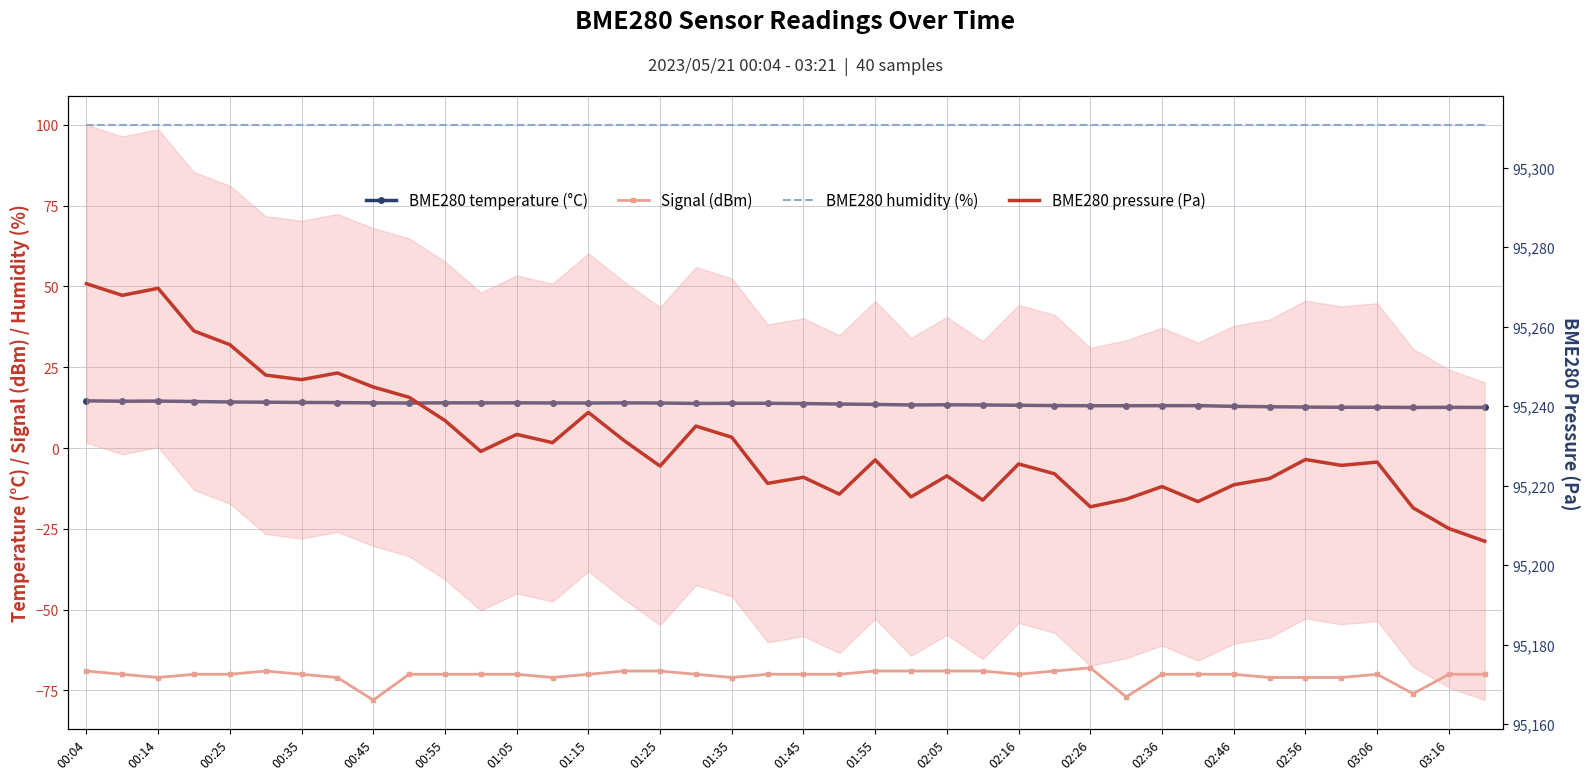

What is the value of the BME280 pressure (Pa) point at the 37th from the left?

95225.9